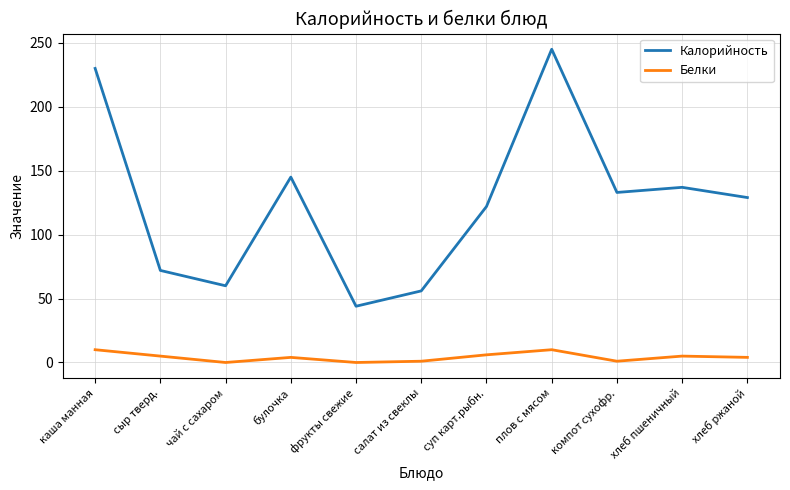

What are all the series names shown in the legend?

Калорийность, Белки